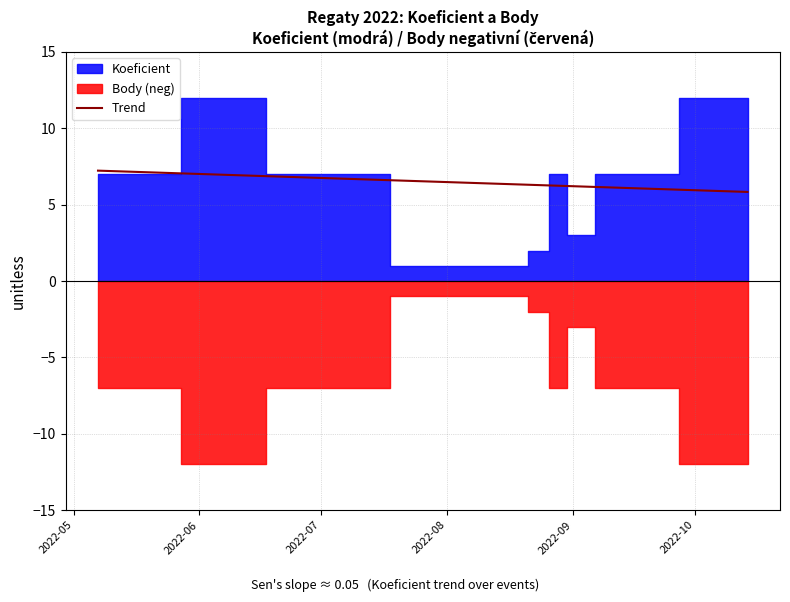

What is the difference between the Body values at 2022-10-14 and 2022-08-17?

11